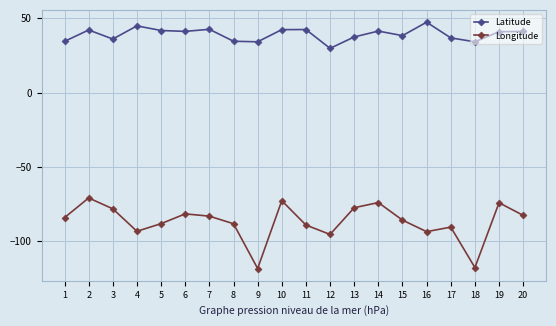

Where does the Longitude series first go above -84?

2